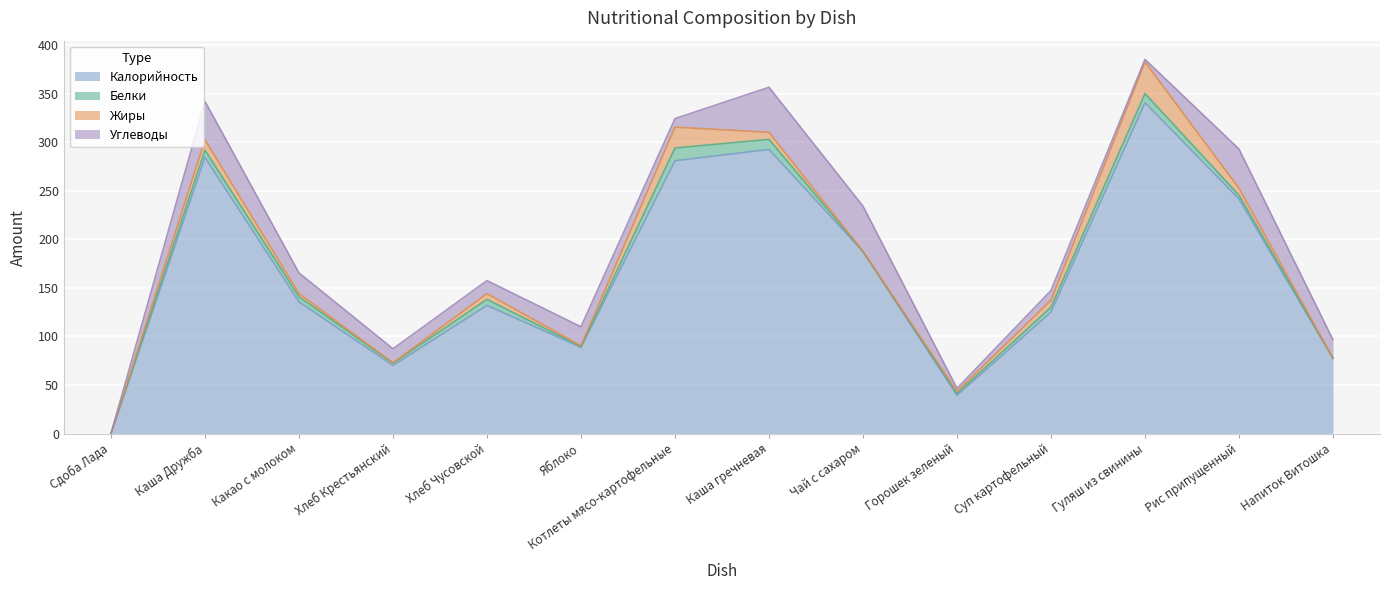

Where is the first local minimum for Белки?

Хлеб Крестьянский